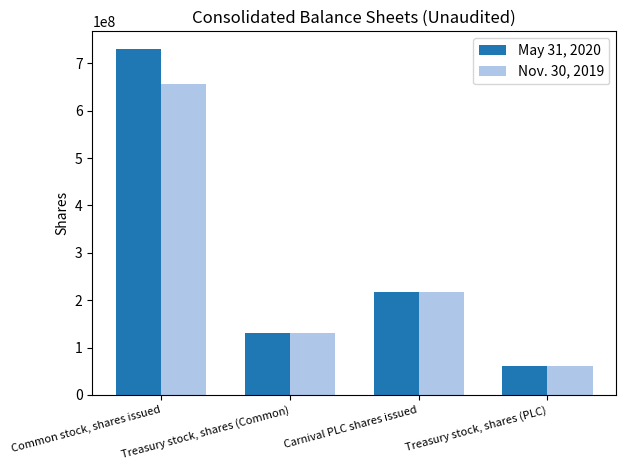

What are all the series names shown in the legend?

May 31, 2020, Nov. 30, 2019